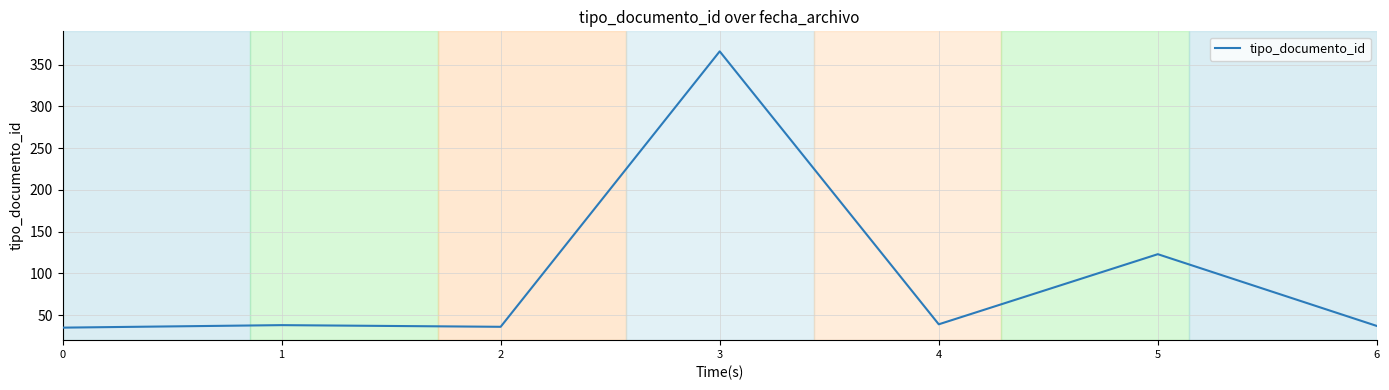

What is the greatest value displayed?

366